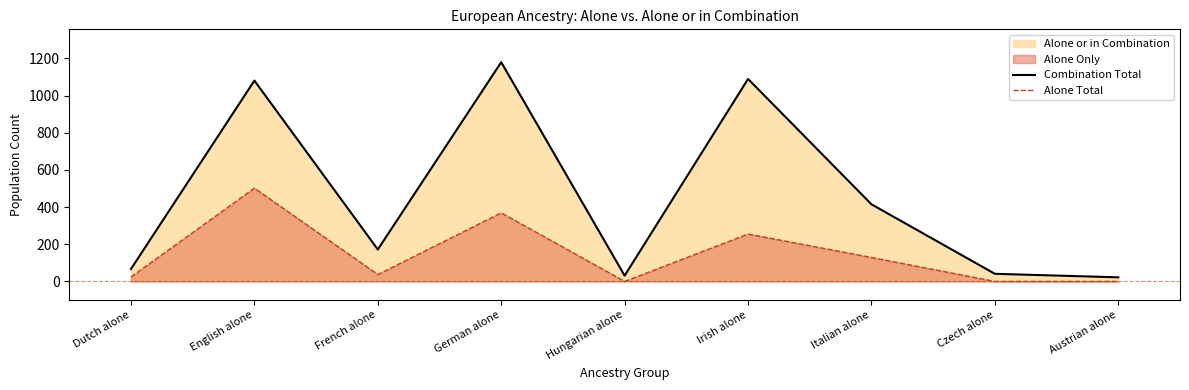

What is the sum of the Alone Total values at English alone and Irish alone?

757